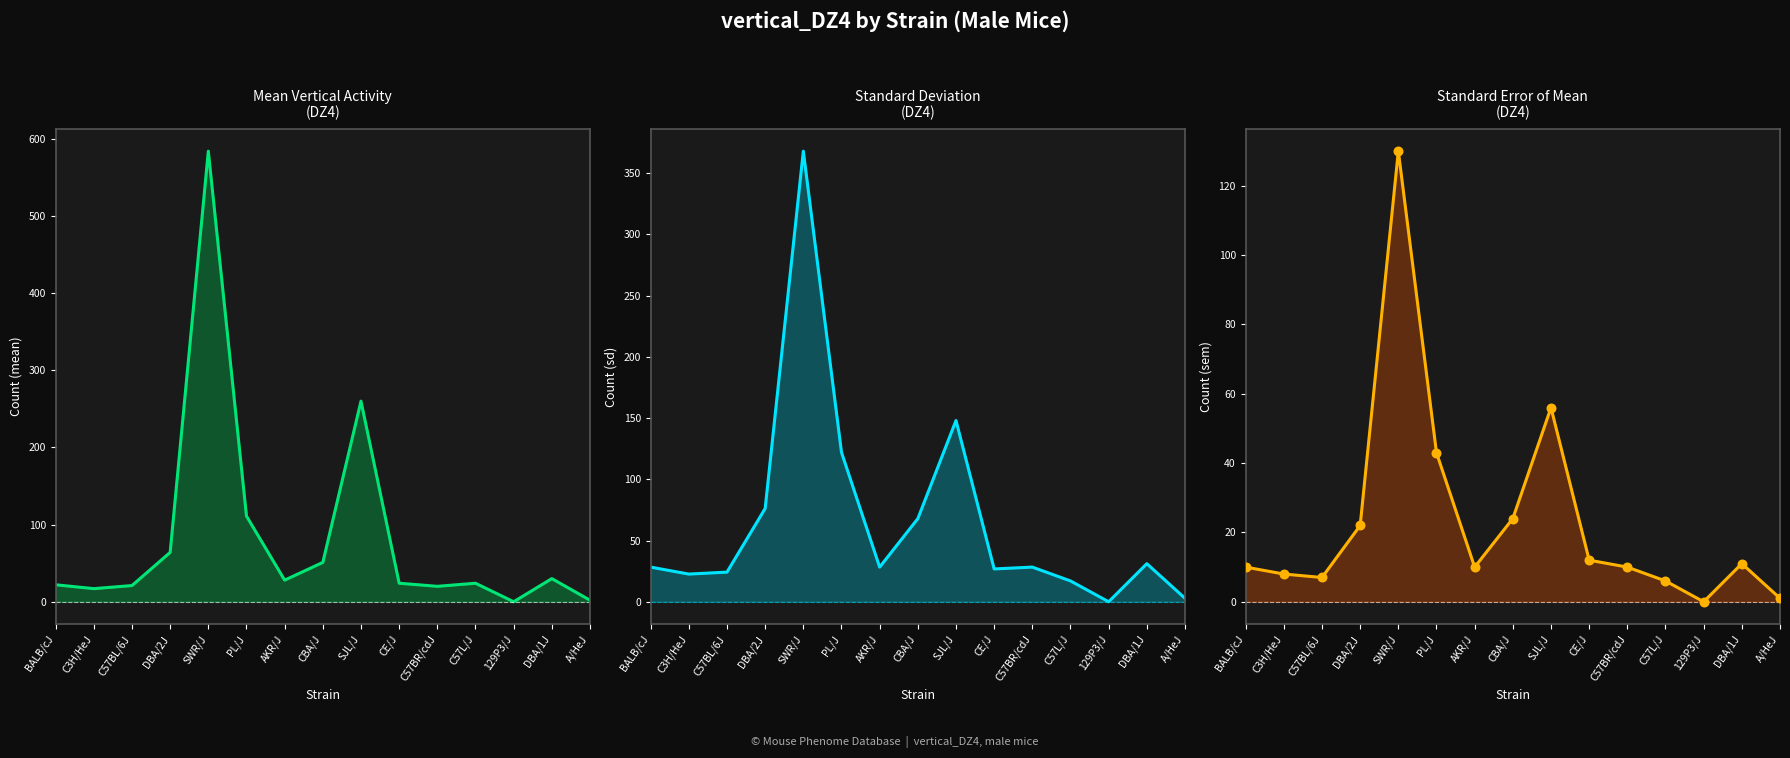

Which series has the largest Y range (max minus min)?

mean